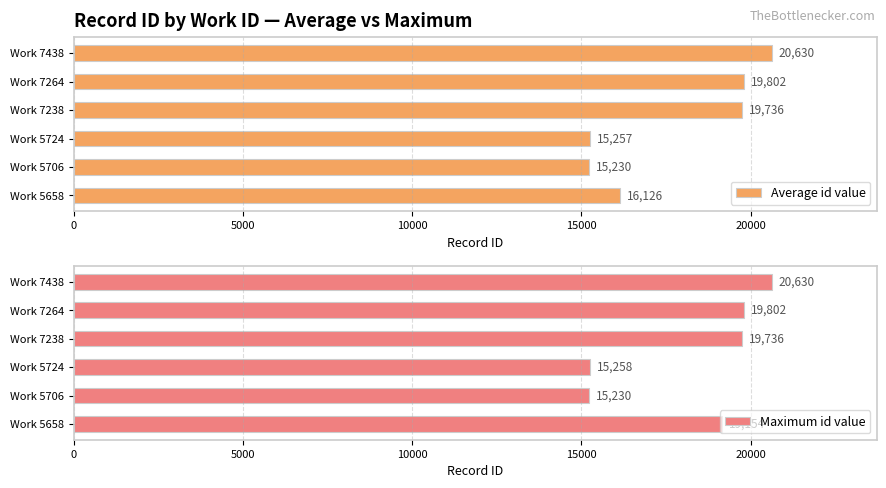

What is the average value of the Maximum id value series?

18302